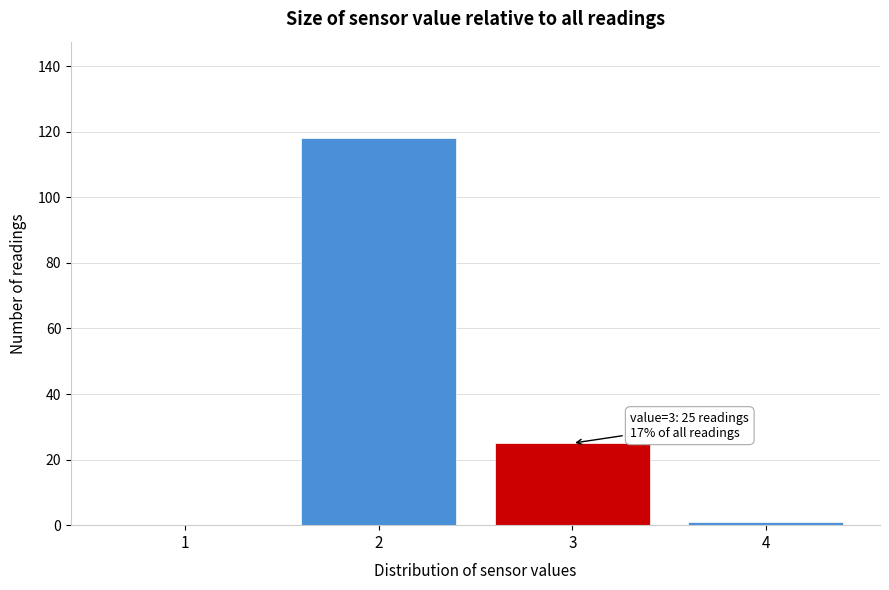

Reading left to right, transcribe all the data shown in this chart.

1=0	2=118	3=25	4=1